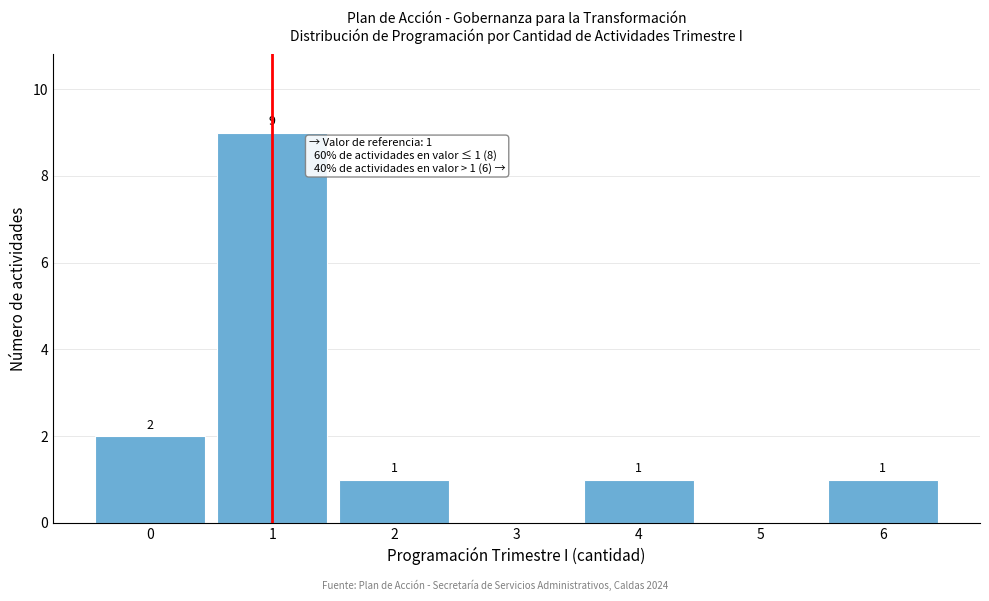

Reading left to right, list all the values displayed in this chart.

0=2	1=9	2=1	3=0	4=1	5=0	6=1